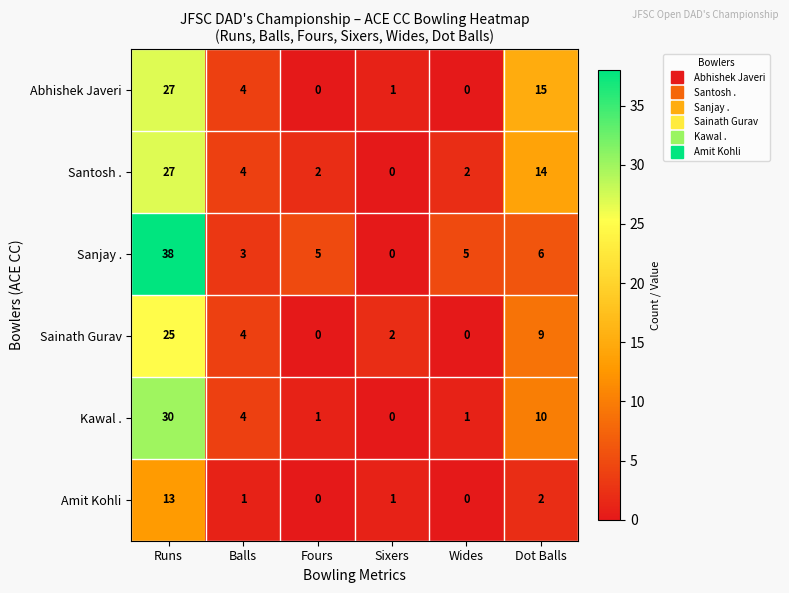

Which category has the highest value across all series?

Runs